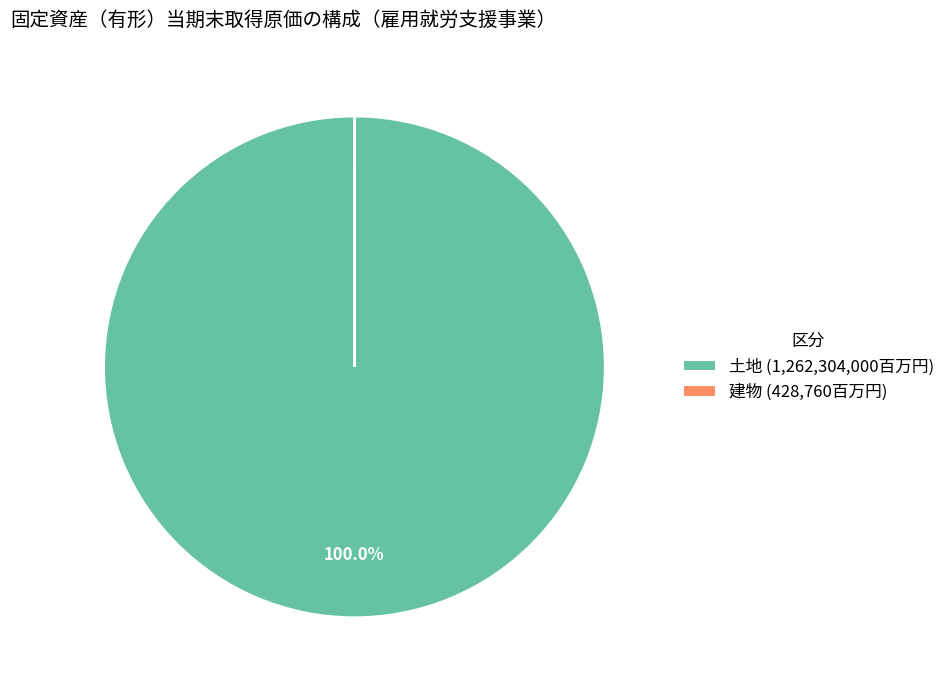

Does any single category account for the majority?

Yes